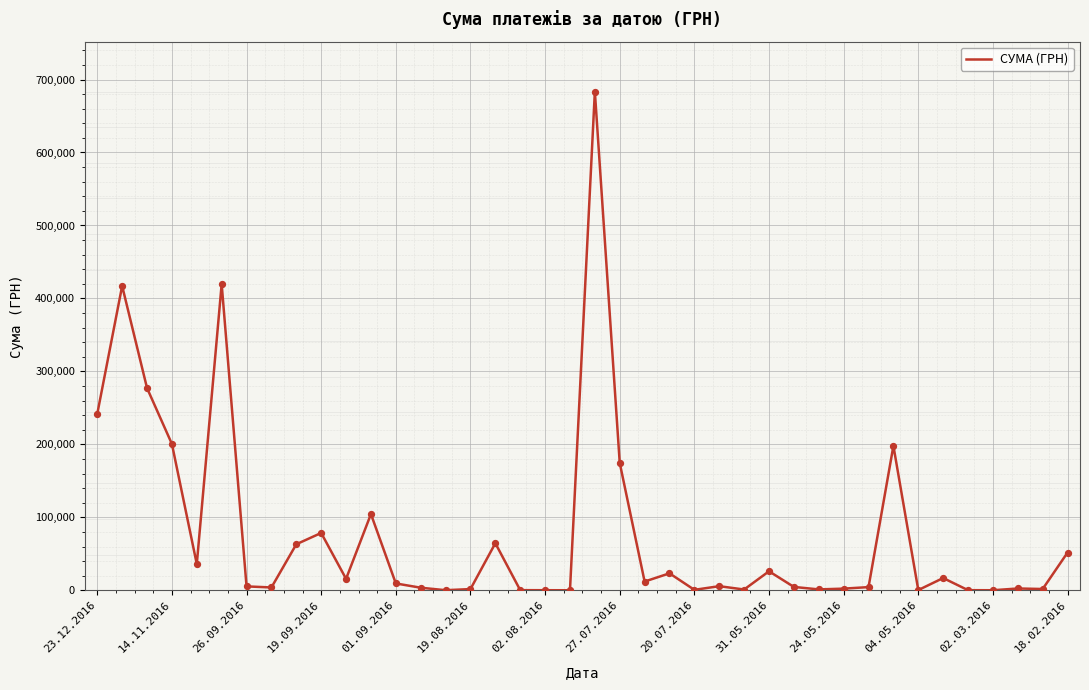

What is the maximum value shown in the chart?

683524.8